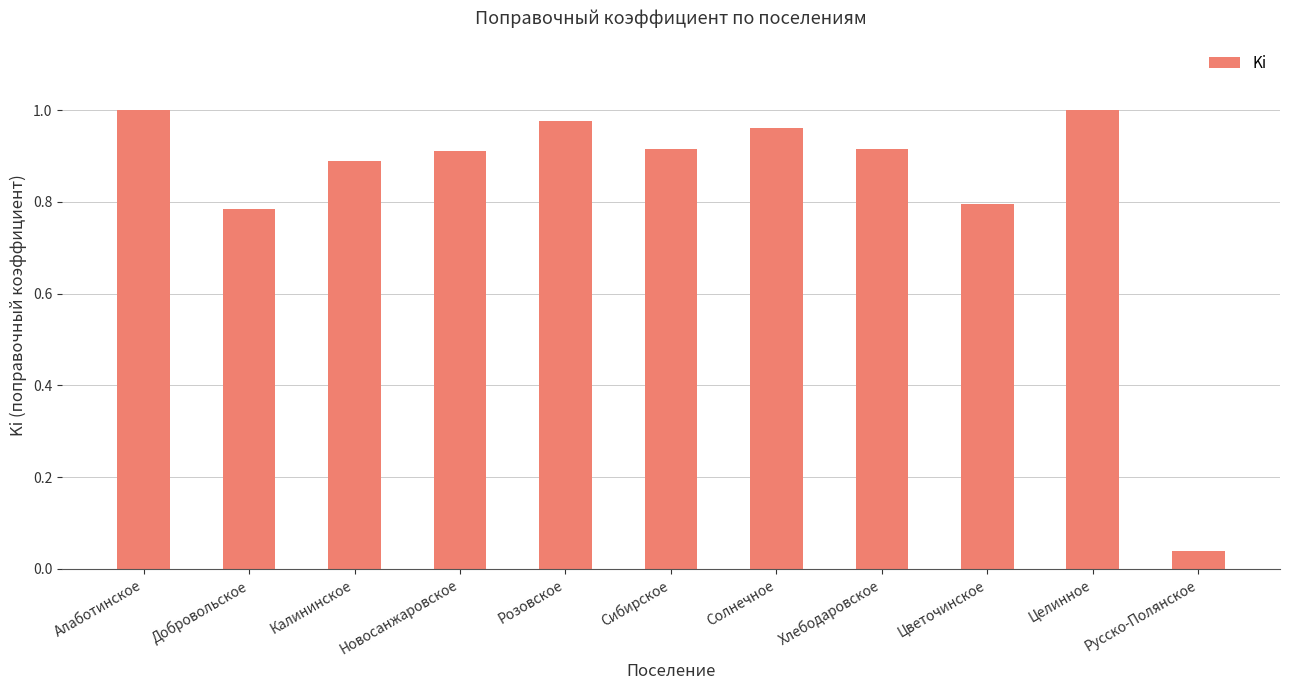

At which label is the value closest to 0?

Русско-Полянское